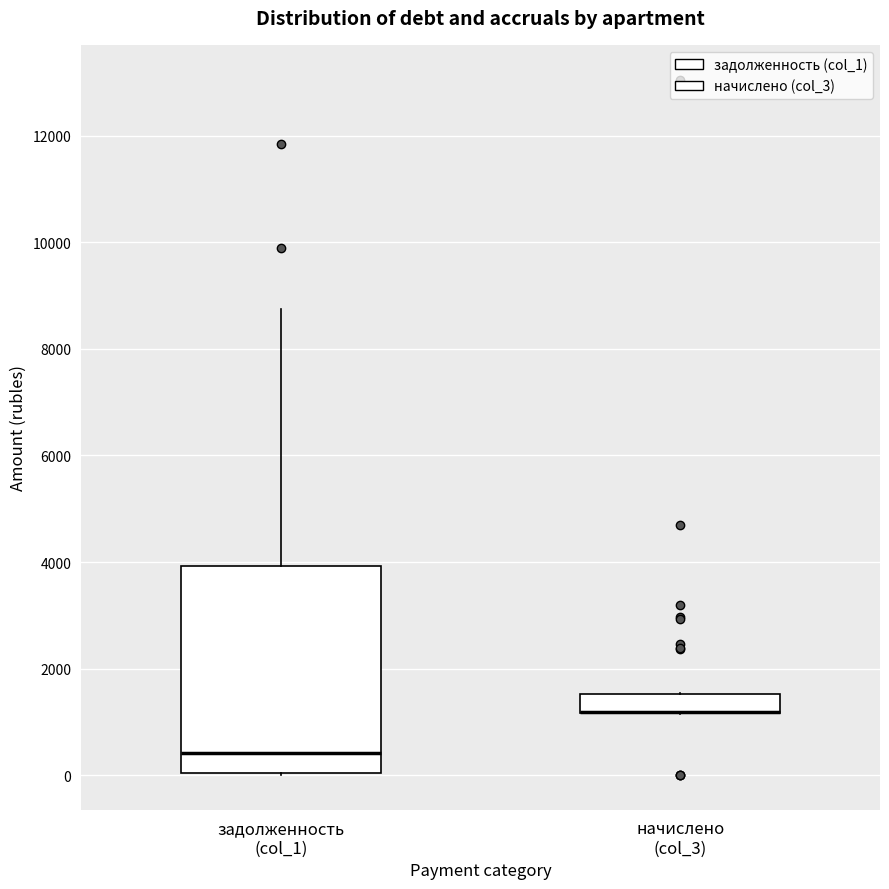

Reading left to right, read every box against the y-axis: the position of its median line, the range the box covers, and the ends of its whiskers. The values are not printed on the chart, so give them approximately, as read against the axis.

задолженность (col_1): median 400, box 0 to 4000, whiskers 0 to 8800
начислено (col_3): median 1200 (drawn on the box's lower edge), box 1200 to 1600, whiskers 1200 to 1600